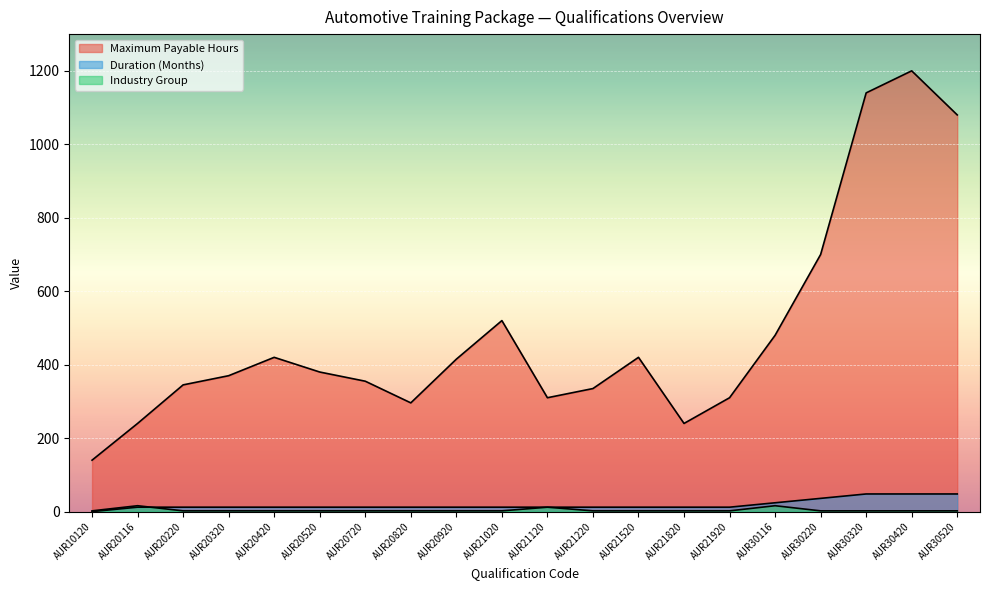

True or false: Industry Group and Maximum Payable Hours cross at least once.

False